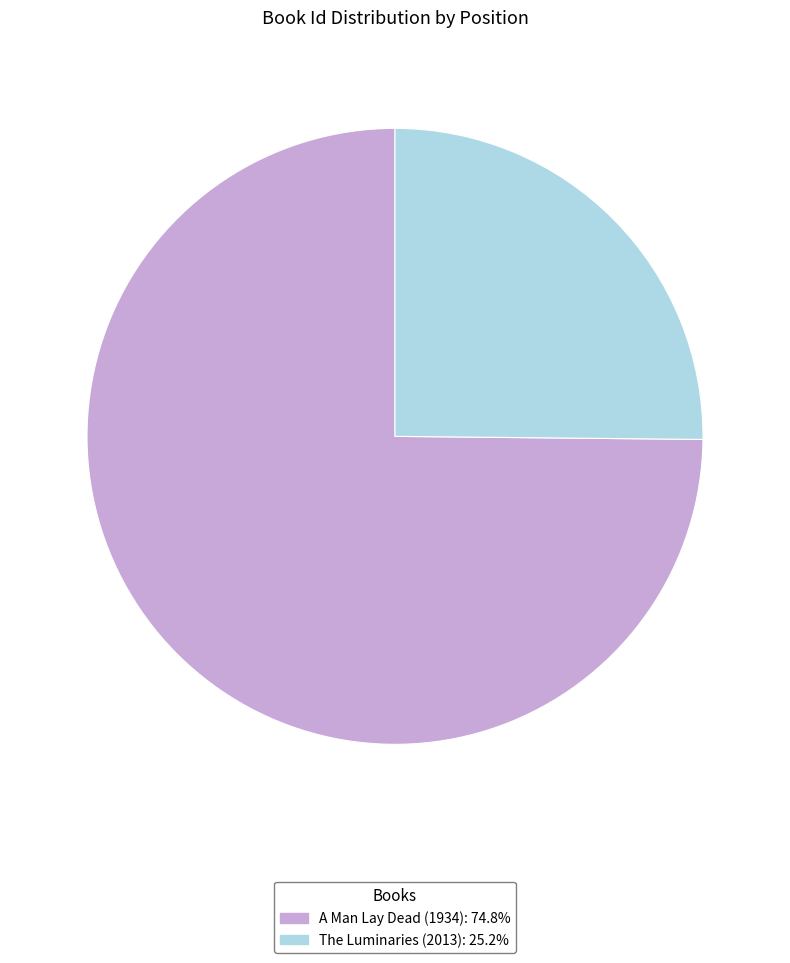

Approximately how many times larger is the value at A Man Lay Dead (1934) compared to The Luminaries (2013)?

3.0